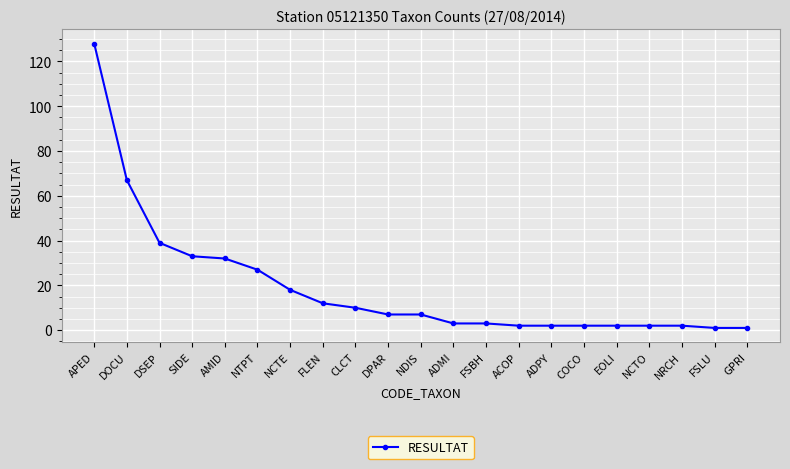

At which category does the chart reach its peak across all series?

APED